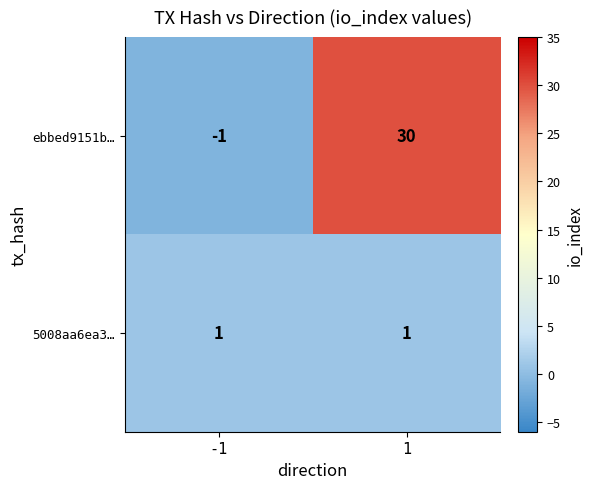

Is it true that ebbed9151b… equals -1 at -1?

True